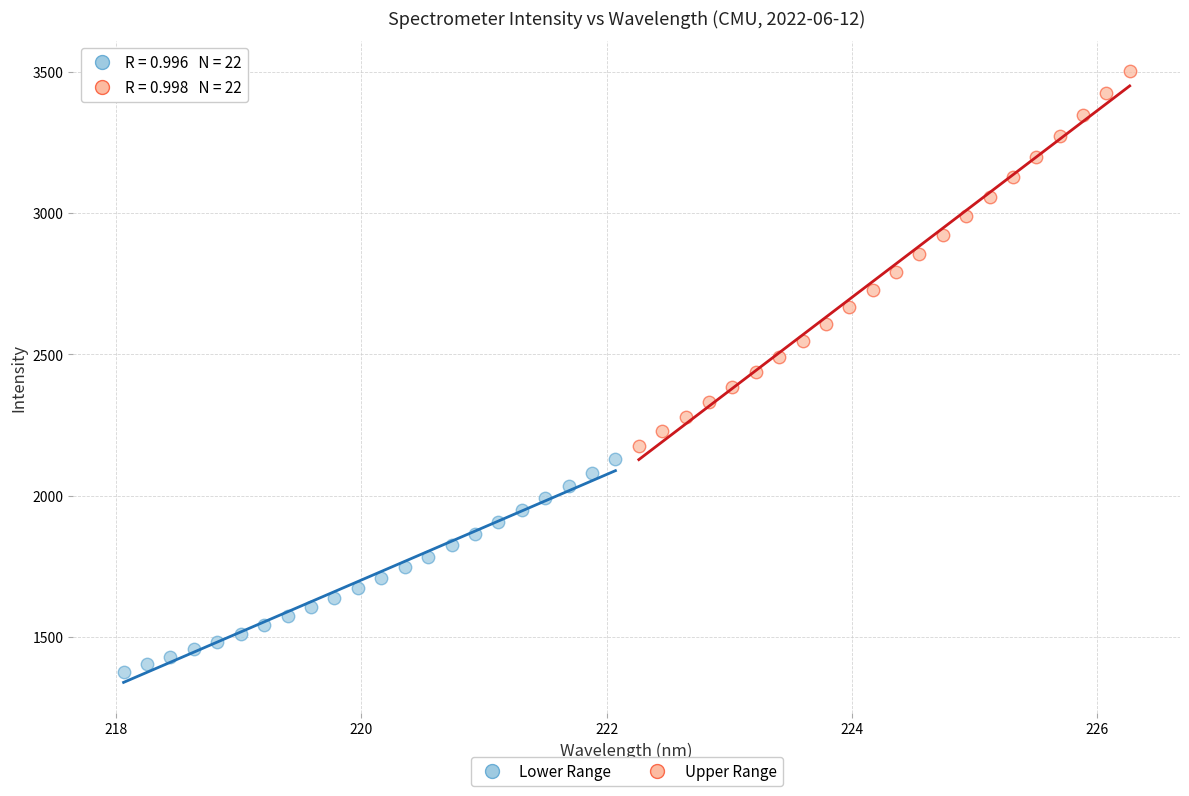

Which series has the largest Y range (max minus min)?

Upper Range